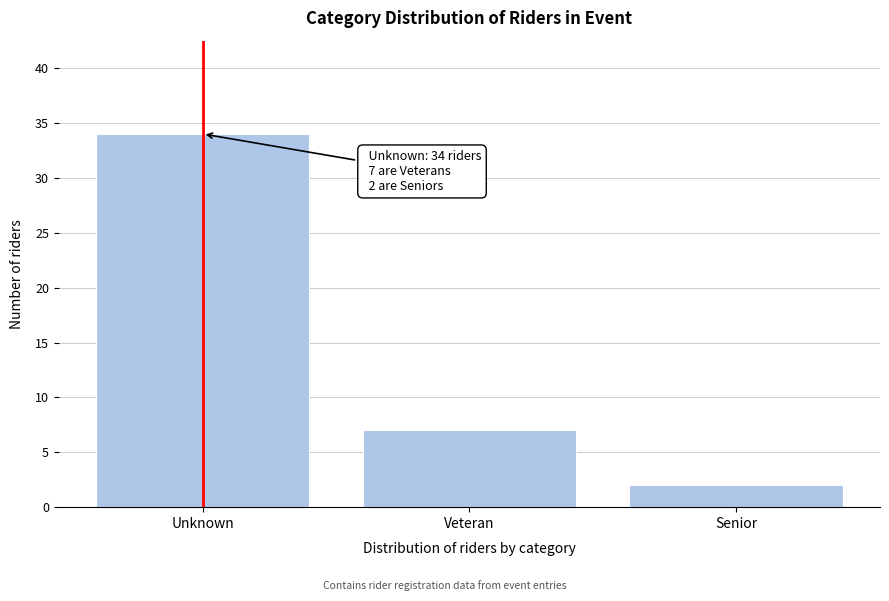

Reading right to left, extract all data points from this chart.

Senior=2	Veteran=7	Unknown=34